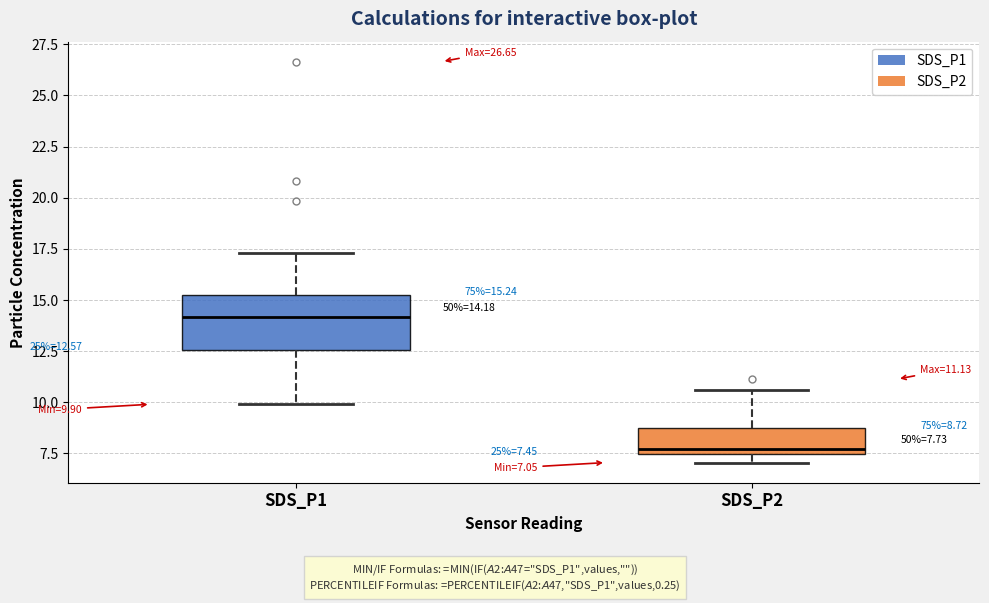

Which box's median line is the lowest?

SDS_P2